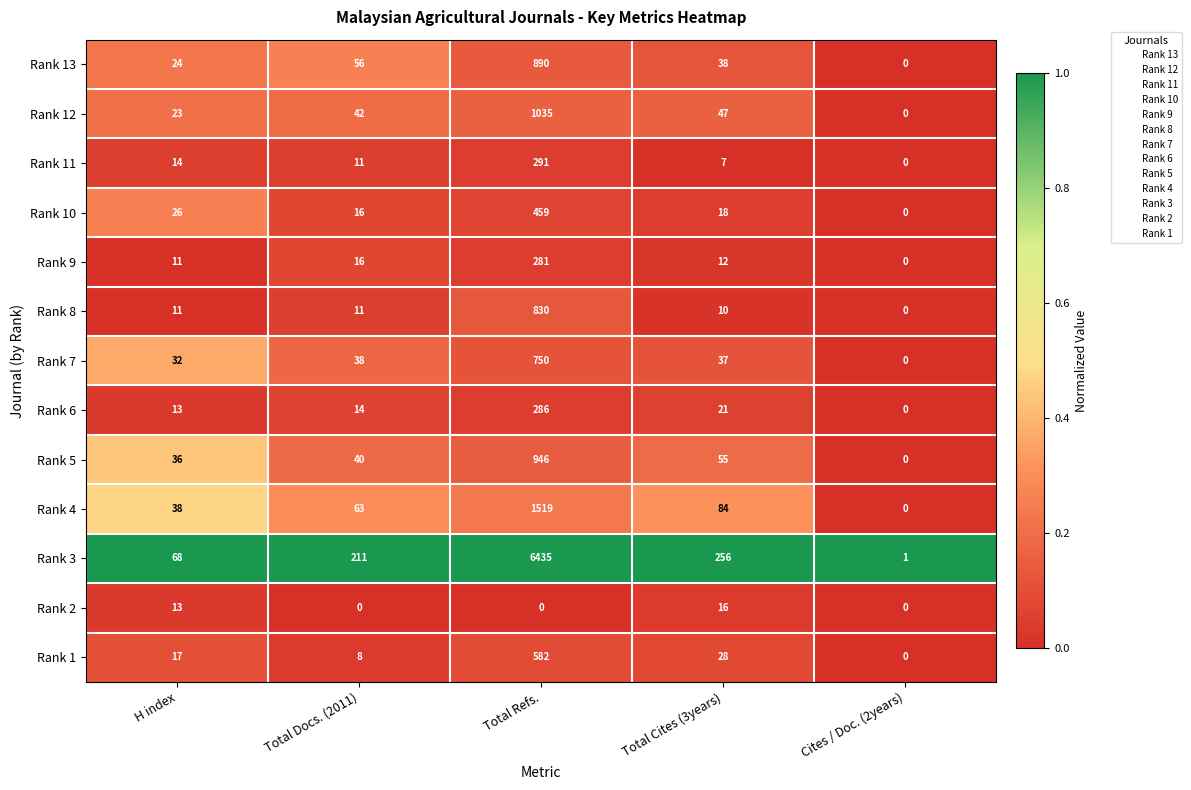

Which series has the largest range (max minus min)?

Rank 3